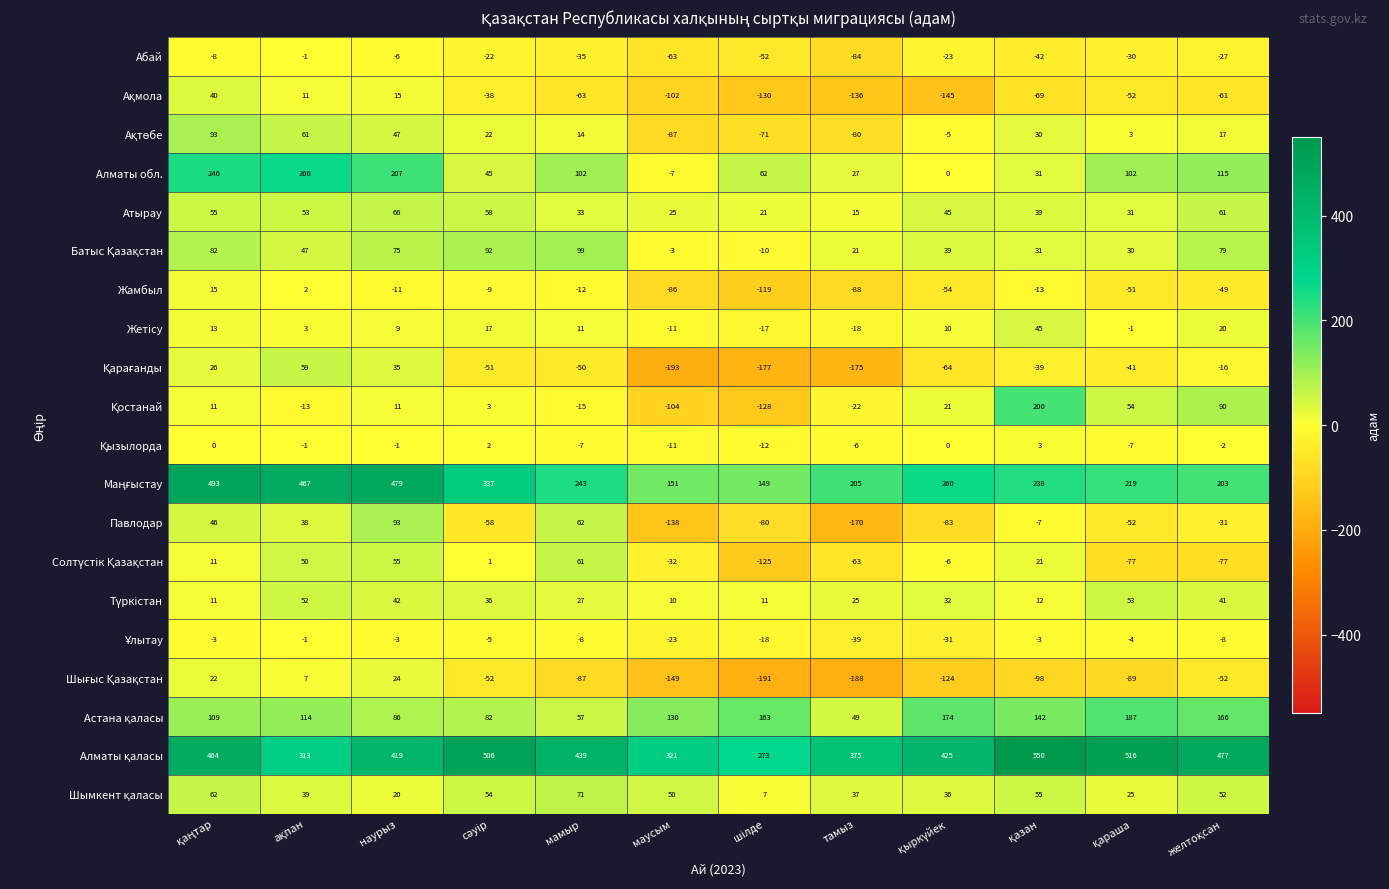

What is the sum of the Алматы обл. values at тамыз and маусым?

20